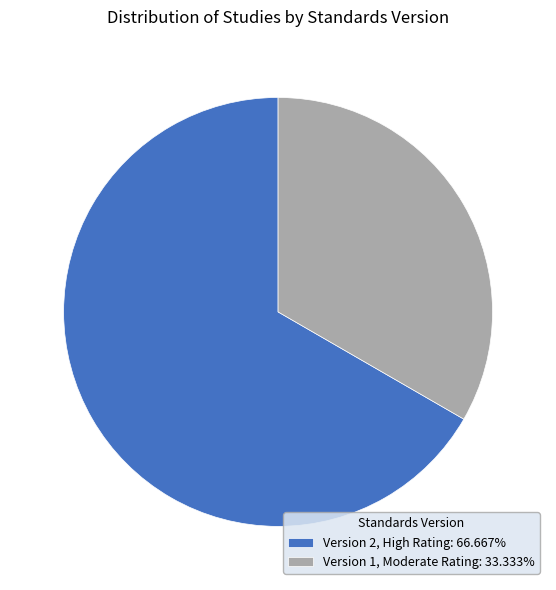

Does any single category account for the majority?

Yes